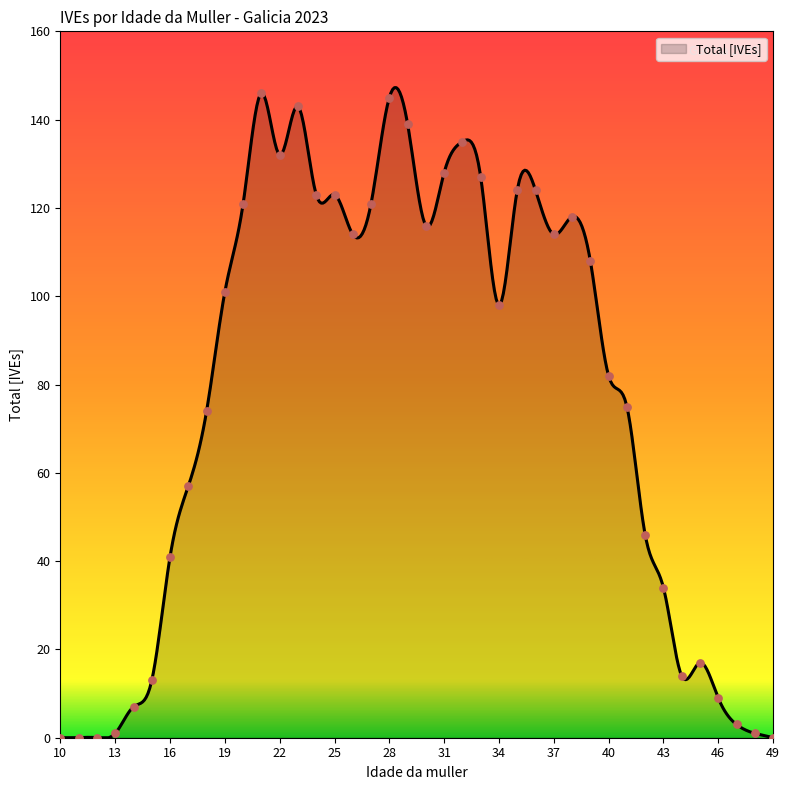

What is the change in value from 23 to 41?

-68